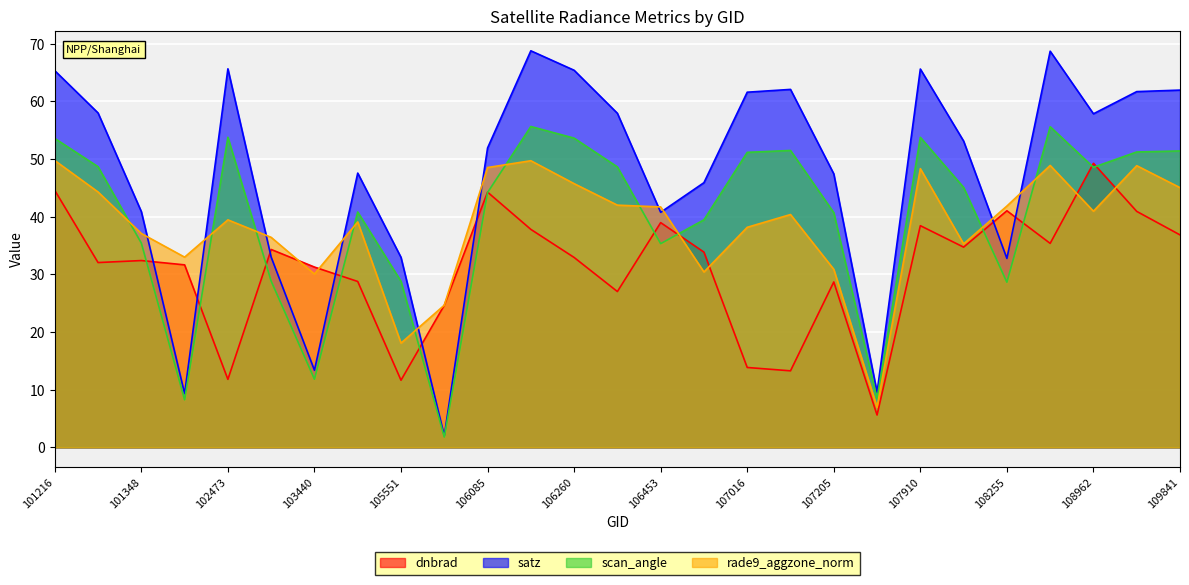

Reading right to left, list all the values displayed in this chart.

dnbrad: 109841=36.8	109829=40.9	108962=49.3	108788=35.4	108255=41.0	108077=34.7	107910=38.4	107547=5.6	107205=28.7	107029=13.3	107016=13.9	106852=33.9	106453=39.0	106272=27.0	106260=32.9	106098=37.8	106085=44.3	105724=24.7	105551=11.6	103919=28.8	103440=31.3	102715=34.3	102473=11.8	102223=31.6	101348=32.4	101225=32.0	101216=44.6
satz: 109841=61.9	109829=61.7	108962=57.8	108788=68.7	108255=32.8	108077=53.1	107910=65.6	107547=9.6	107205=47.4	107029=62.1	107016=61.6	106852=45.9	106453=40.8	106272=57.9	106260=65.4	106098=68.8	106085=51.9	105724=2.0	105551=32.9	103919=47.6	103440=13.4	102715=33.0	102473=65.6	102223=9.3	101348=40.9	101225=58.0	101216=65.3
scan_angle: 109841=51.4	109829=51.2	108962=48.6	108788=55.6	108255=28.6	108077=45.1	107910=53.8	107547=8.5	107205=40.7	107029=51.5	107016=51.2	106852=39.5	106453=35.3	106272=48.6	106260=53.6	106098=55.6	106085=44.2	105724=1.8	105551=28.8	103919=40.8	103440=11.8	102715=28.8	102473=53.8	102223=8.3	101348=35.4	101225=48.7	101216=53.6
rade9_aggzone_norm: 109841=45.0	109829=48.8	108962=41.0	108788=48.9	108255=41.8	108077=35.3	107910=48.3	107547=7.0	107205=30.9	107029=40.4	107016=38.2	106852=30.4	106453=41.7	106272=42.0	106260=45.7	106098=49.7	106085=48.5	105724=24.7	105551=18.1	103919=39.1	103440=30.1	102715=36.4	102473=39.4	102223=33.0	101348=37.1	101225=44.3	101216=49.7